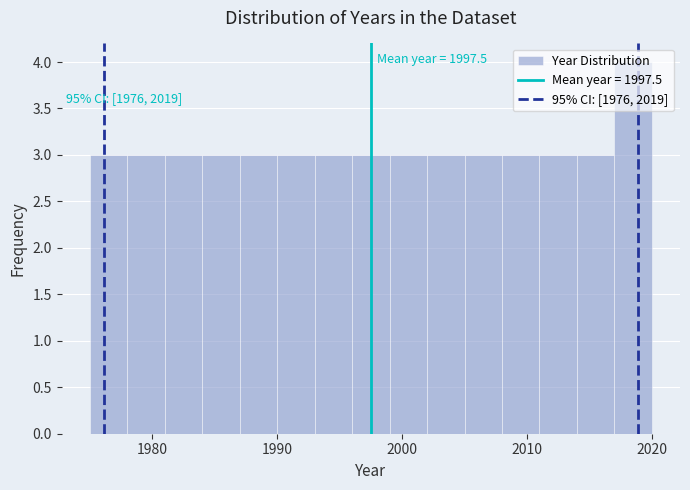

Around what value on the x-axis is the tallest bar? Give the approximate position of its centre, as read against the axis.

2019